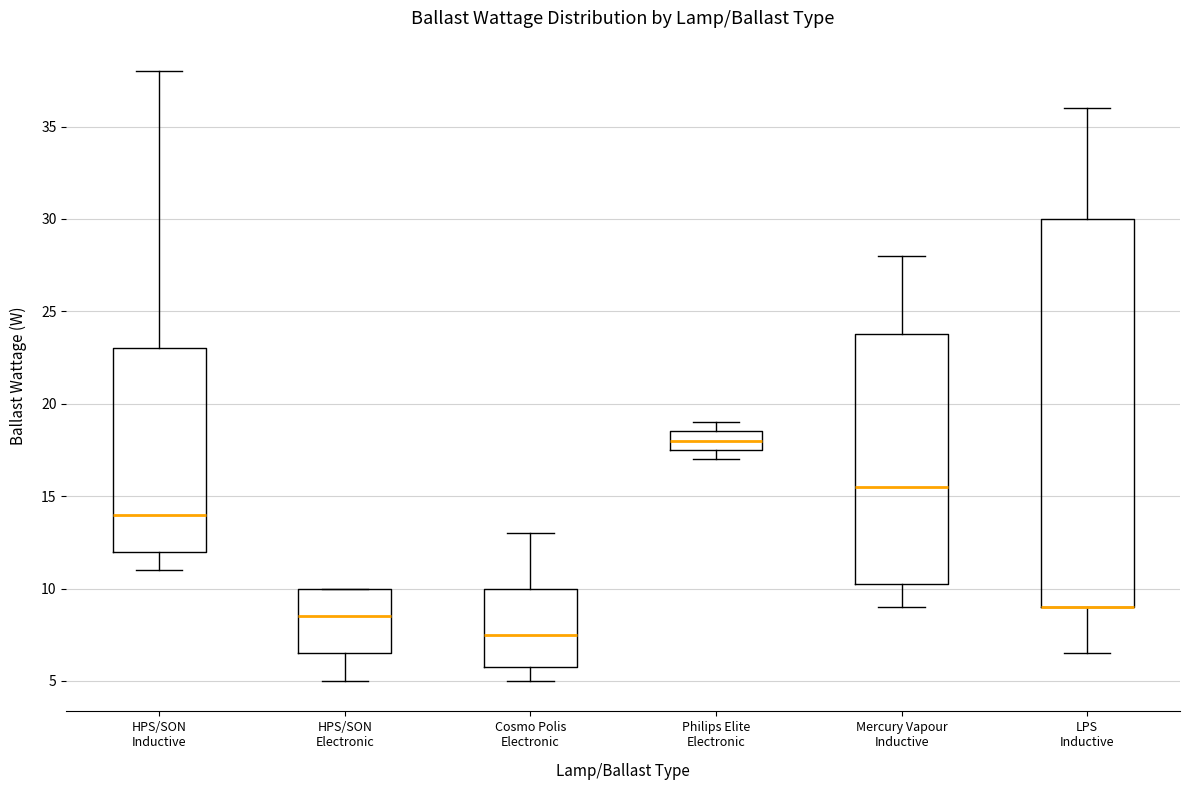

Comparing the boxes themselves (not the whiskers), which one is the tallest?

LPS Inductive